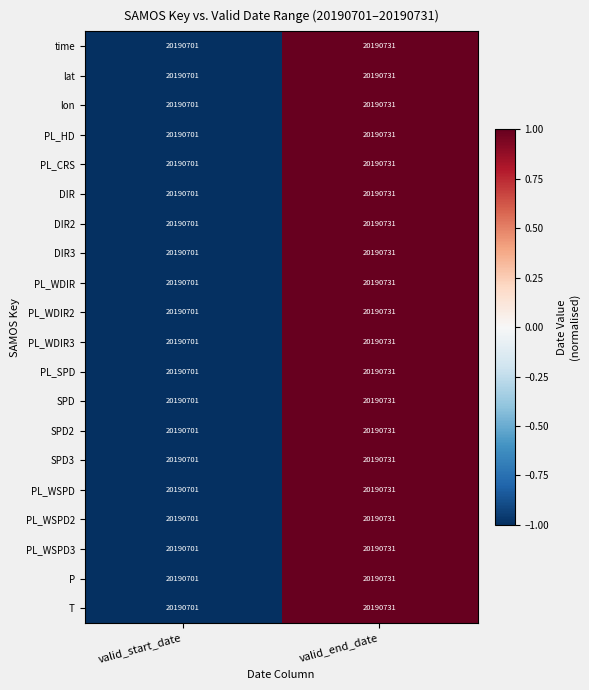

At which label is PL_WDIR closest to 20190716?

valid_start_date